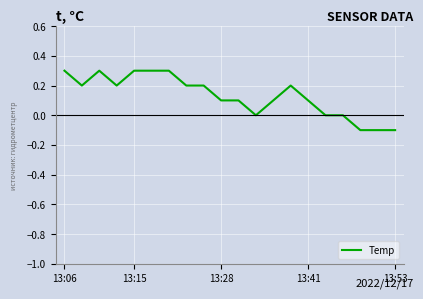

What is the difference between the maximum and minimum values?

0.4